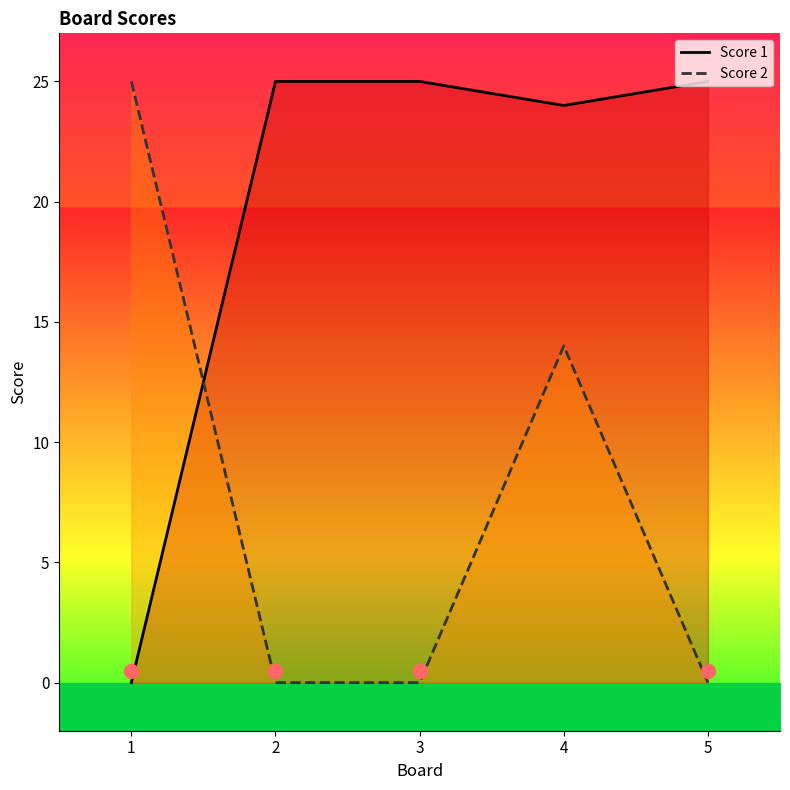

Between 4 and 5, which series saw the biggest shift?

Score 2